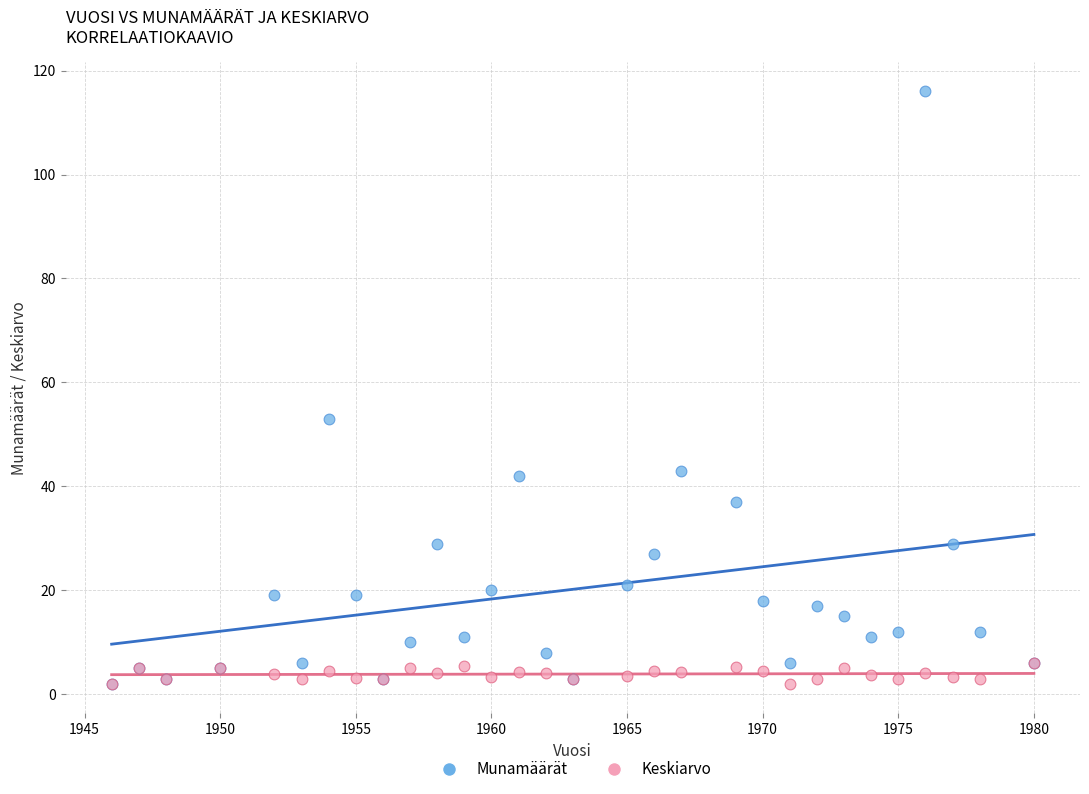

Across all series, what Y value is closest to 59?

53.0